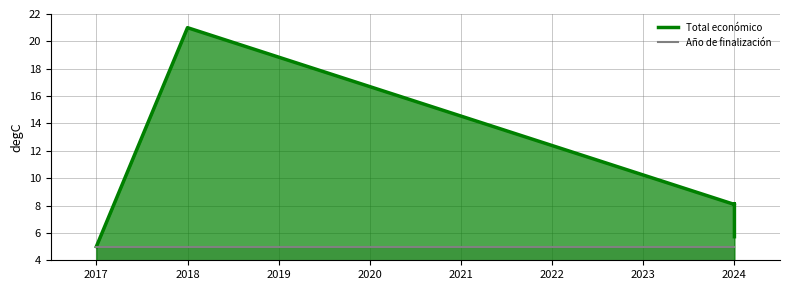

What is the sum of all Año de finalización values?

35.0